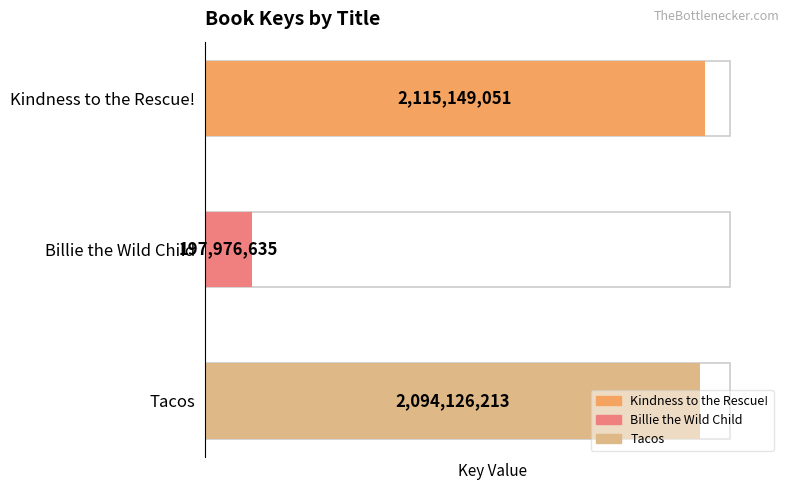

Between Tacos and Billie the Wild Child, which is larger?

Tacos